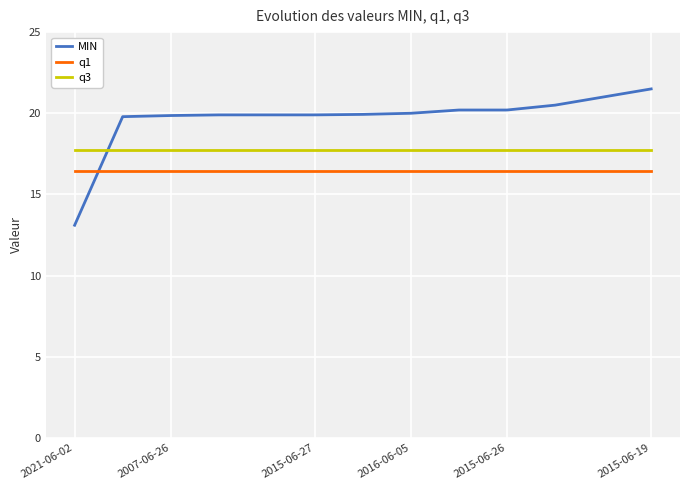

What is the difference between the maximum and minimum values in the MIN series?

8.4